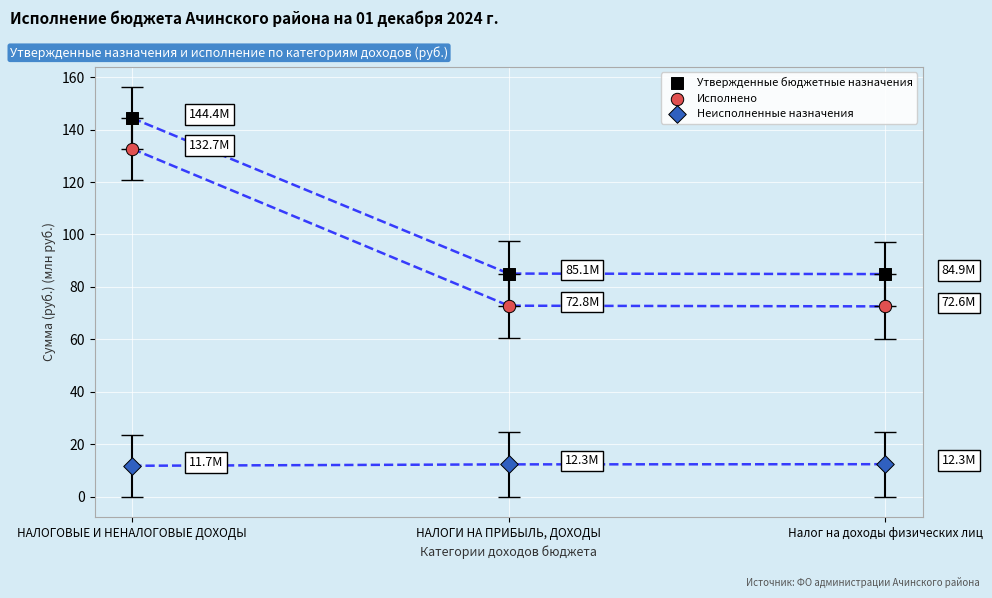

In the Утвержденные бюджетные назначения series, what Y value is closest to 114?

85.1